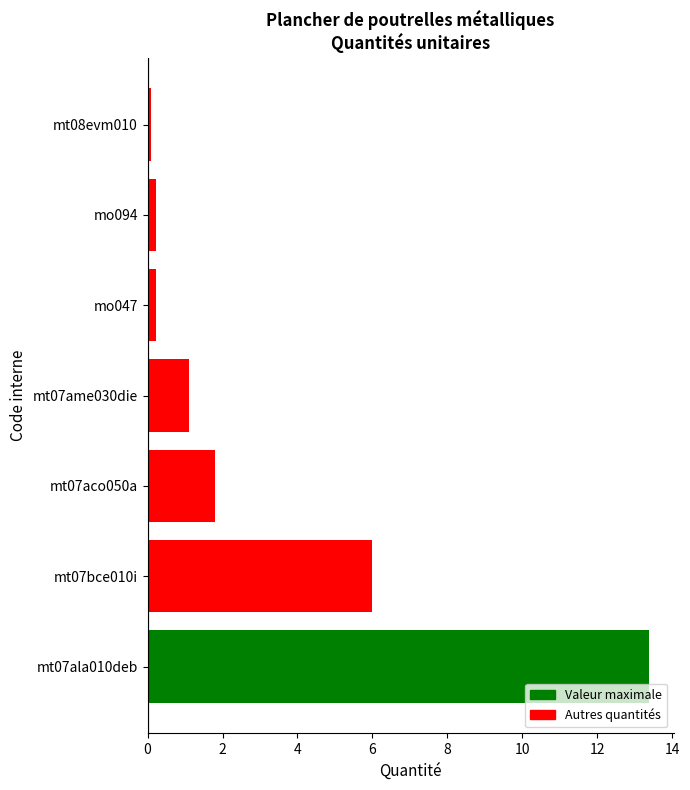

What is the difference between the maximum and minimum values?

13.3